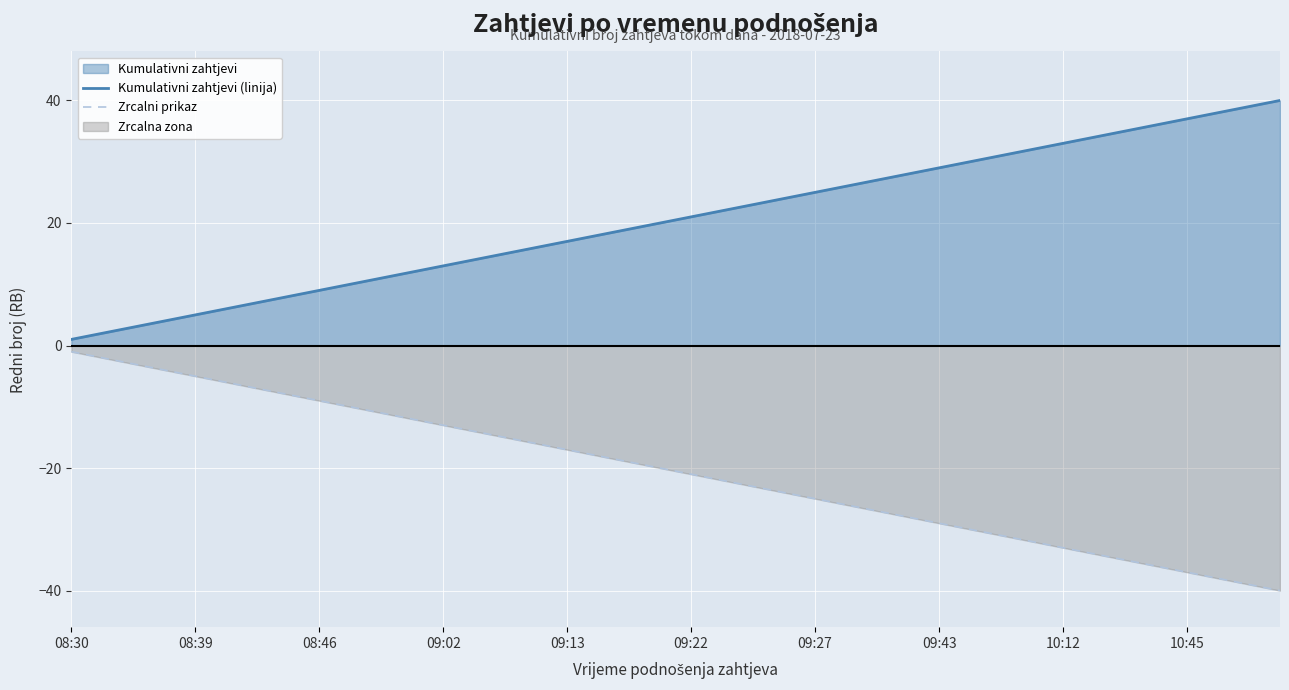

Is it true that Zrcalni prikaz equals -32 at 31?

True